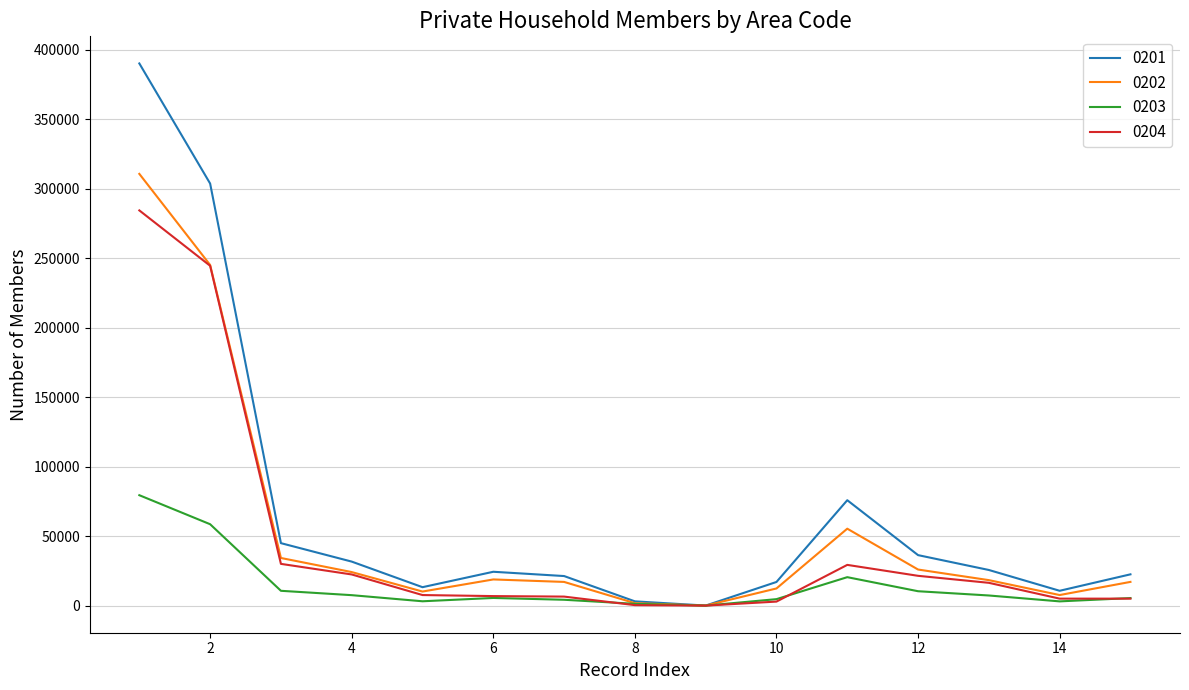

Rank the series by their maximum value, from lowest to highest.

0203, 0204, 0202, 0201